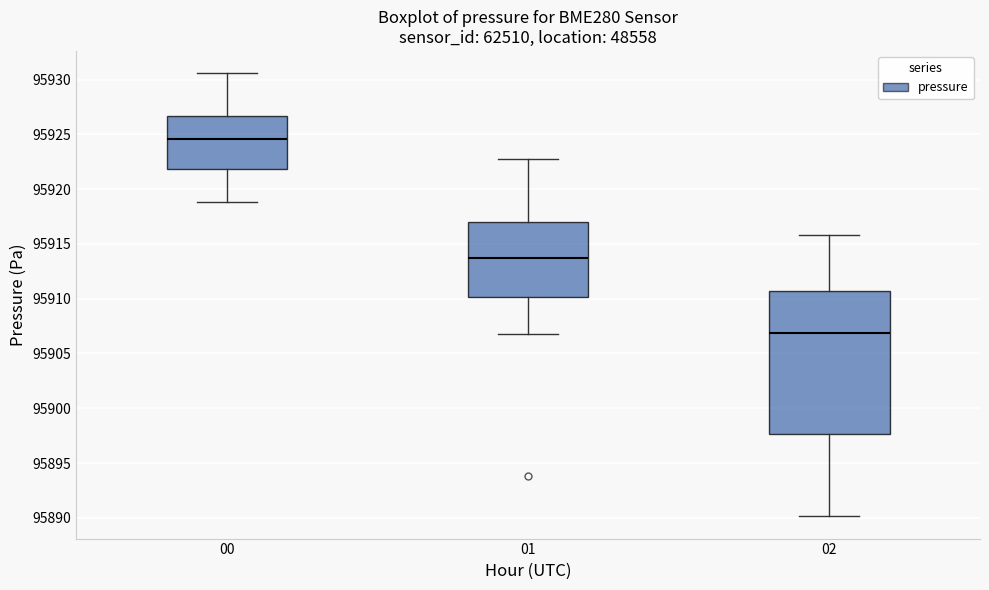

Reading left to right, transcribe this box plot: for each box, give where its median line is, the range the box spans, and where its two whiskers end, as read against the y-axis. The values are not printed on the chart, so give them approximately, as read against the axis.

00: median 95924.5, box 95922.0 to 95926.5, whiskers 95919.0 to 95930.5
01: median 95914.0, box 95910.0 to 95917.0, whiskers 95907.0 to 95922.5
02: median 95907.0, box 95897.5 to 95910.5, whiskers 95890.0 to 95916.0